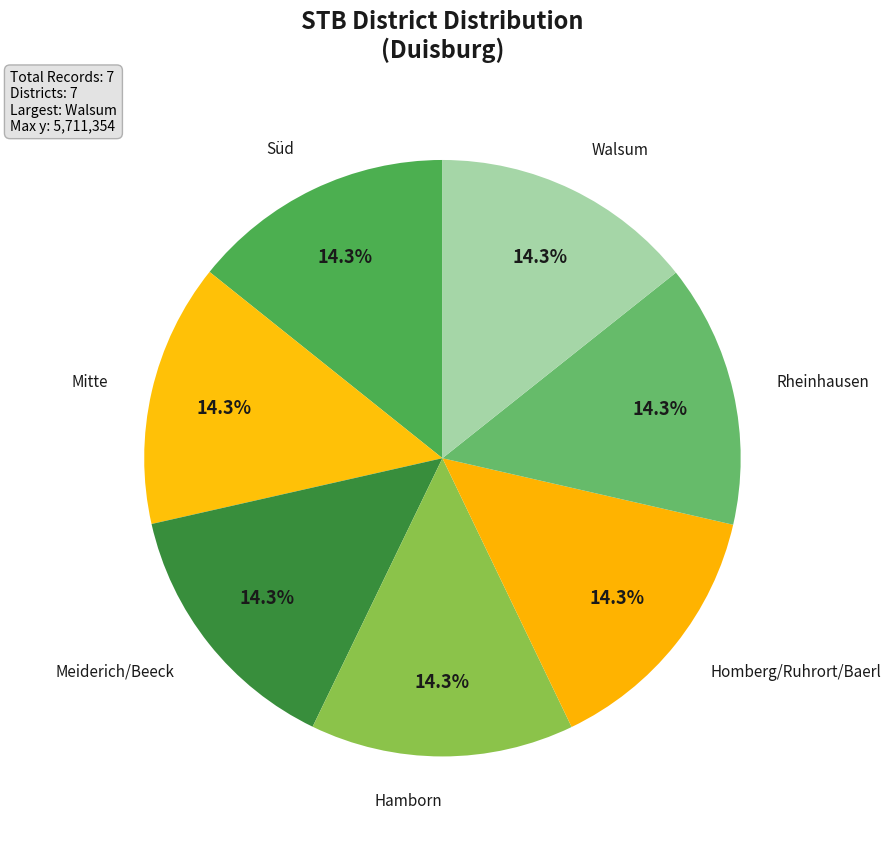

To the nearest percent, what portion does Homberg/Ruhrort/Baerl represent?

14%